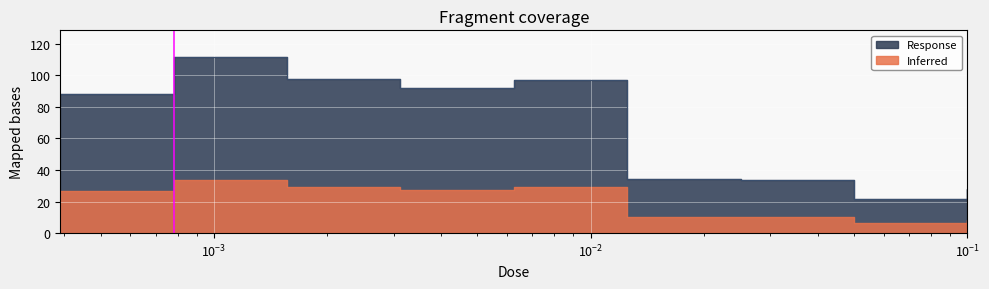

What is the value of the 5th point from the left?

96.9